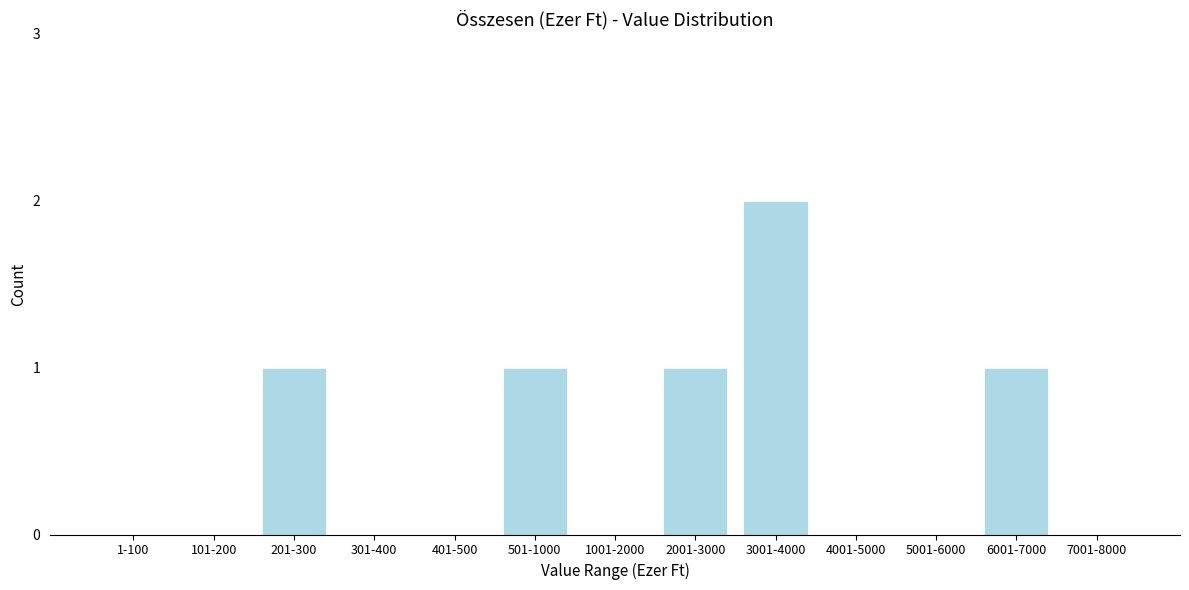

Reading left to right, what are all the values shown in this chart?

1-100=0	101-200=0	201-300=1	301-400=0	401-500=0	501-1000=1	1001-2000=0	2001-3000=1	3001-4000=2	4001-5000=0	5001-6000=0	6001-7000=1	7001-8000=0